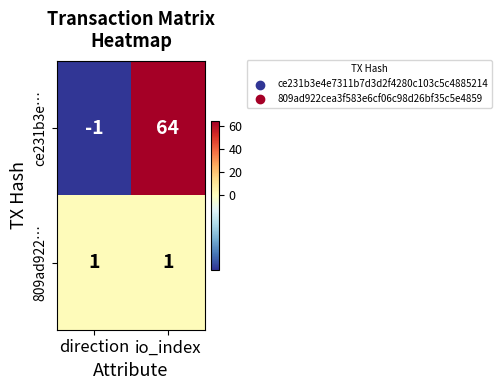

Count the number of categories in the chart.

2